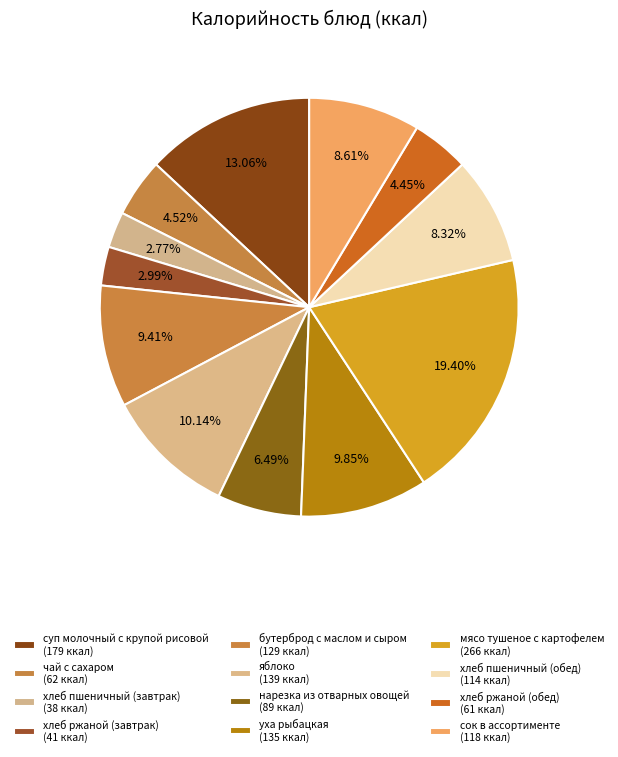

Is there a majority slice in this chart?

No